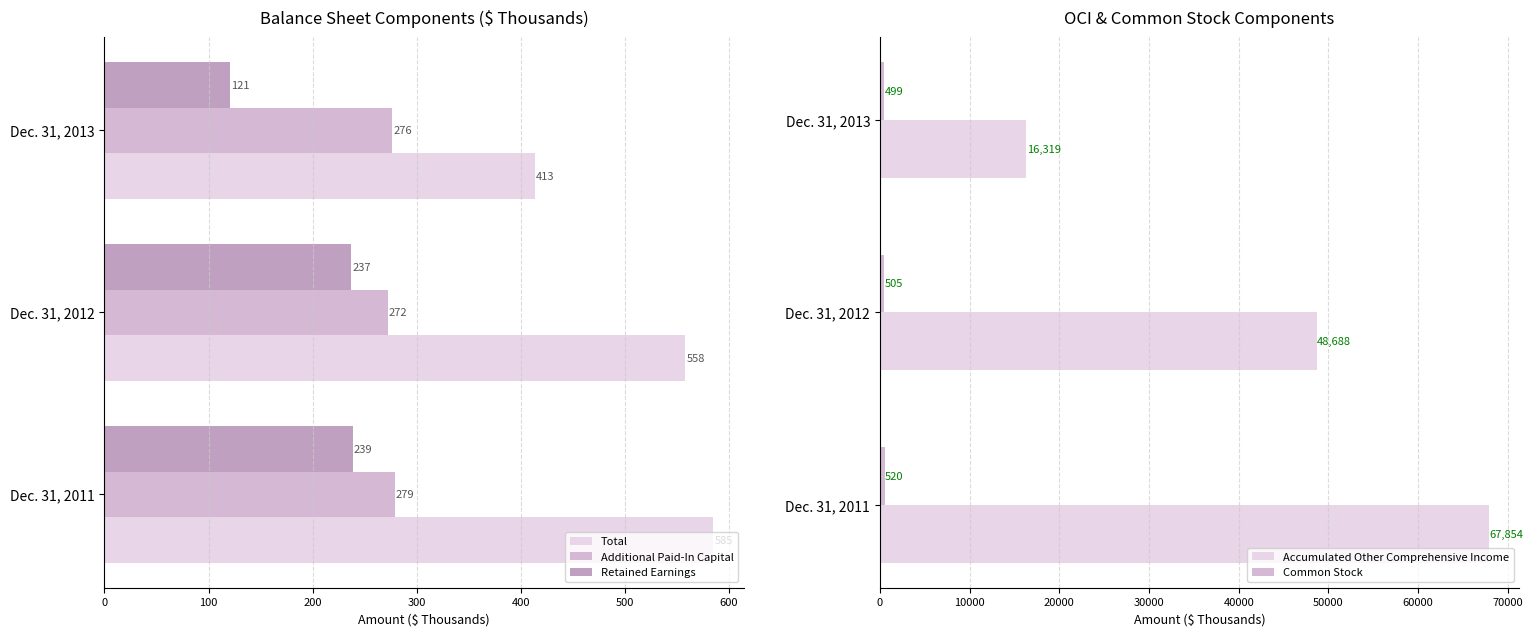

How many categories are shown in the chart?

3